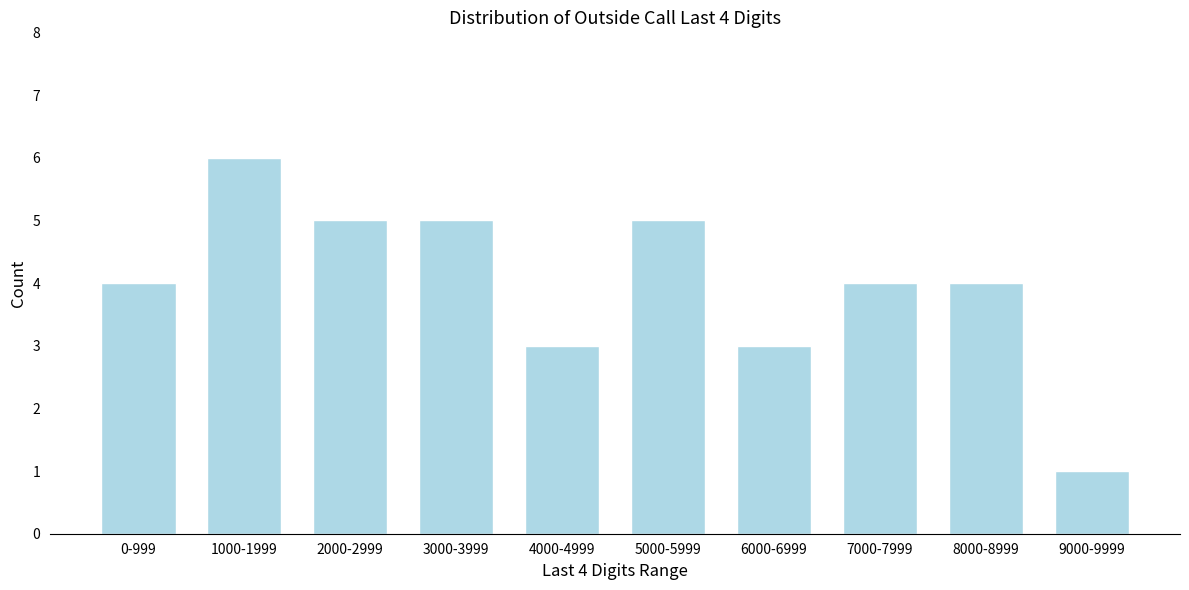

Reading left to right, transcribe all the data shown in this chart.

4	6	5	5	3	5	3	4	4	1